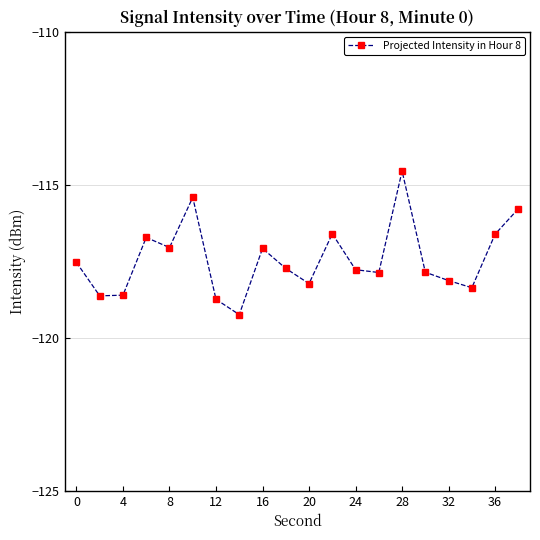

Is this an area chart (filled region under the line)?

No